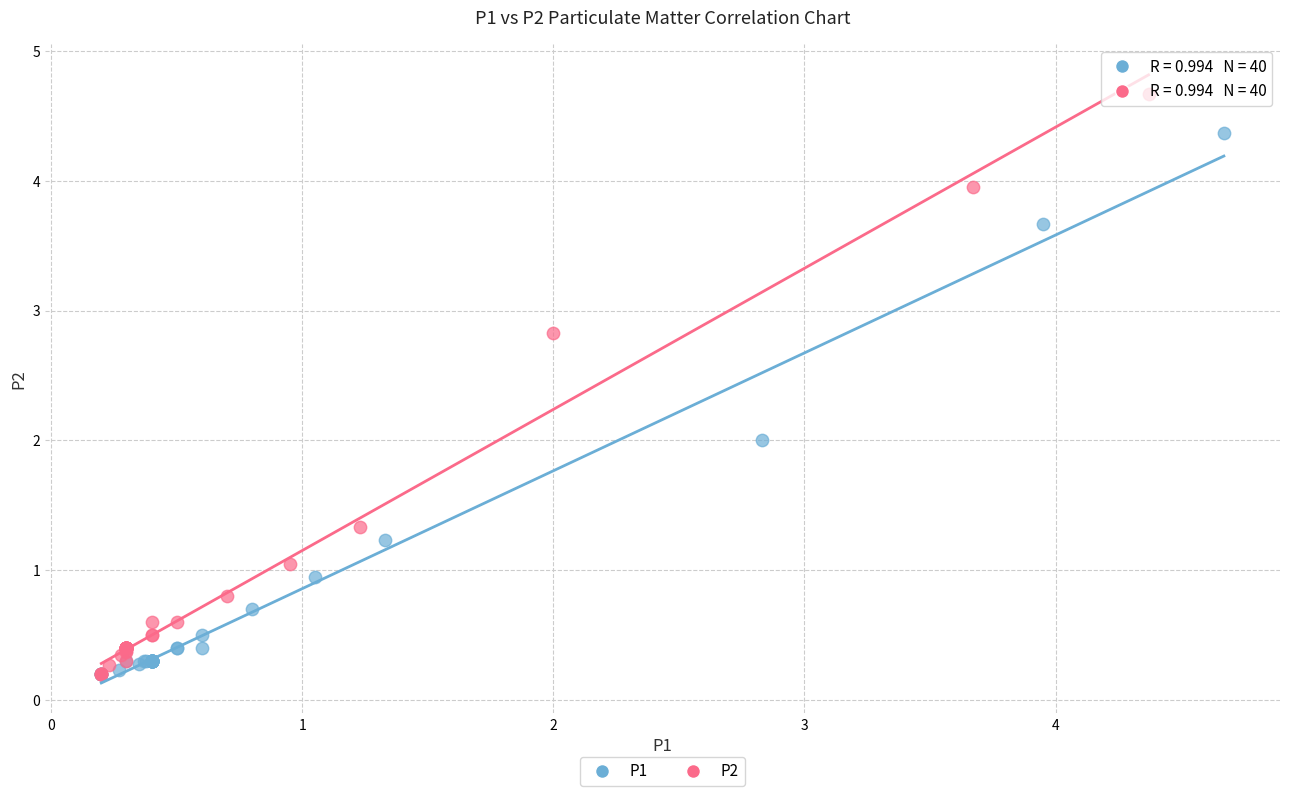

Which series has the largest Y range (max minus min)?

P2